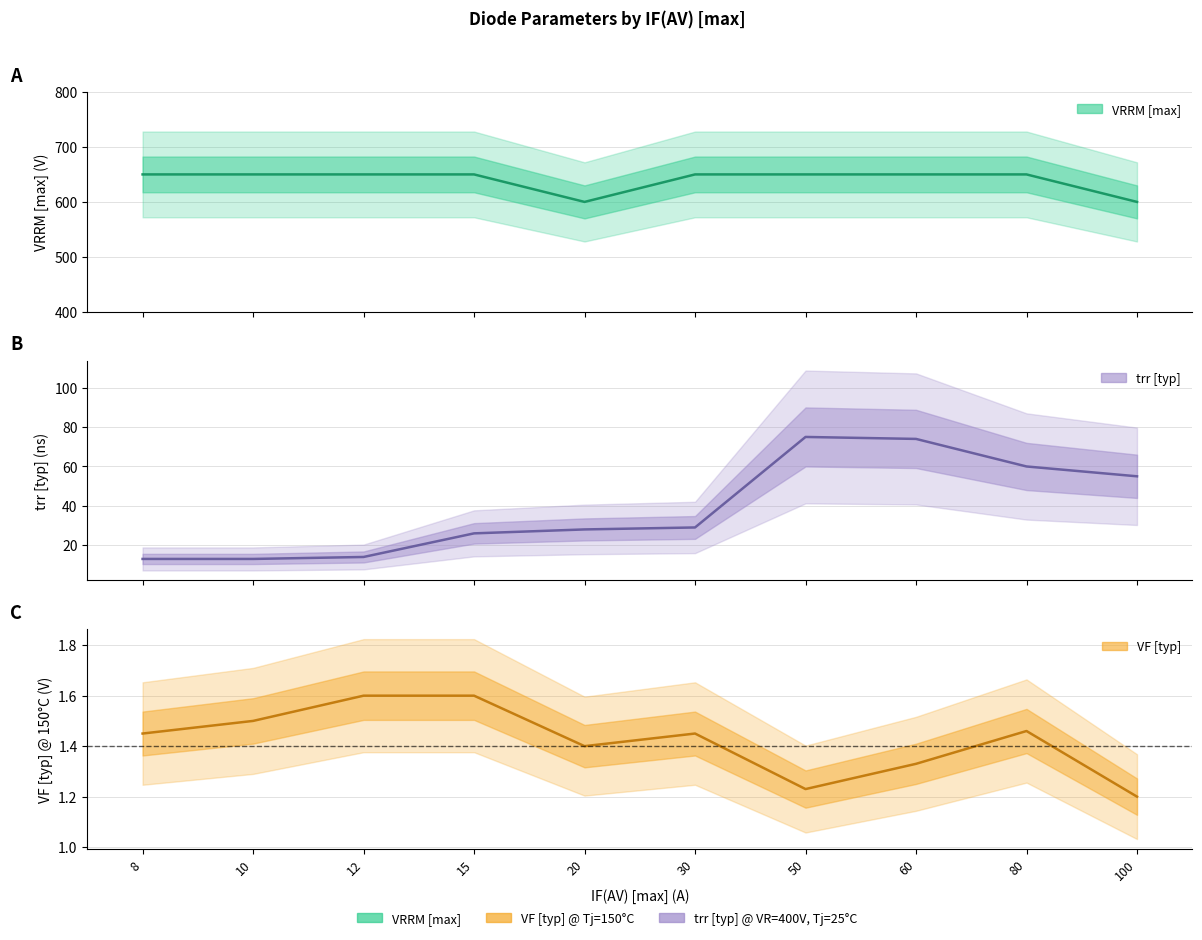

What is the minimum value for trr [typ] @ VR = 400 V, Tj = 25 C?

13.0